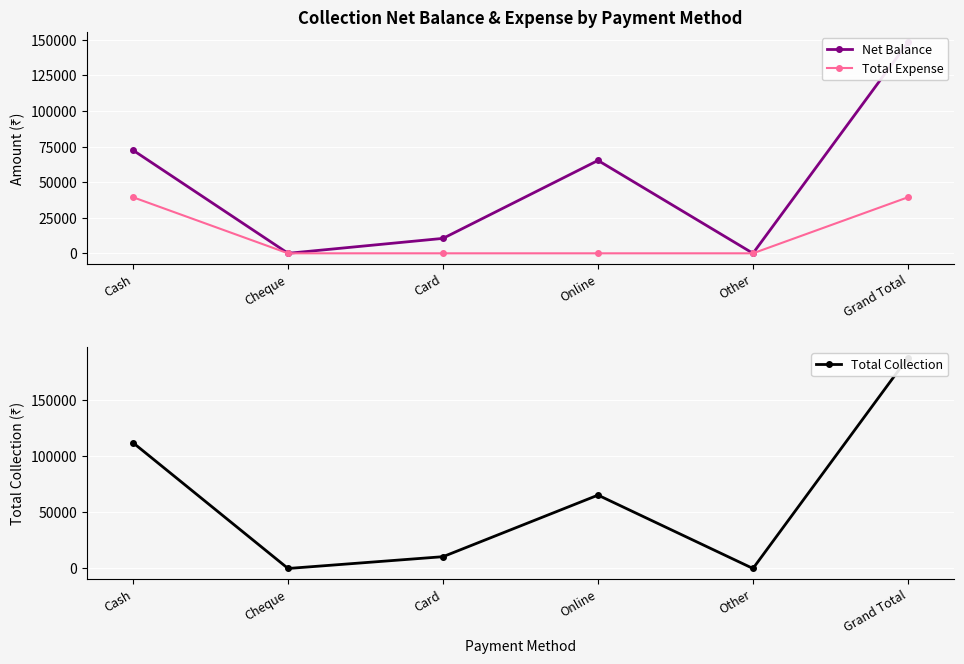

What are all the series names shown in the legend?

Net Balance, Total Expense, Total Collection